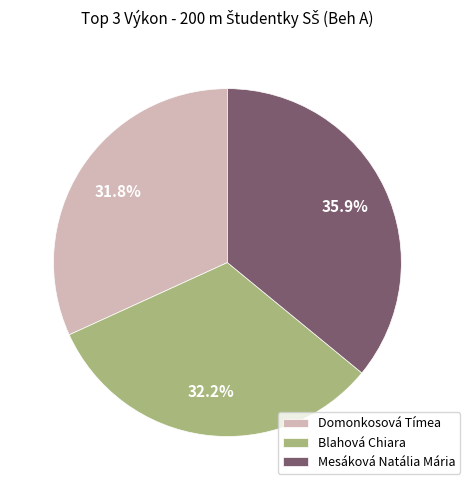

Approximately how many times larger is the value at Domonkosová Tímea compared to Blahová Chiara?

1.0